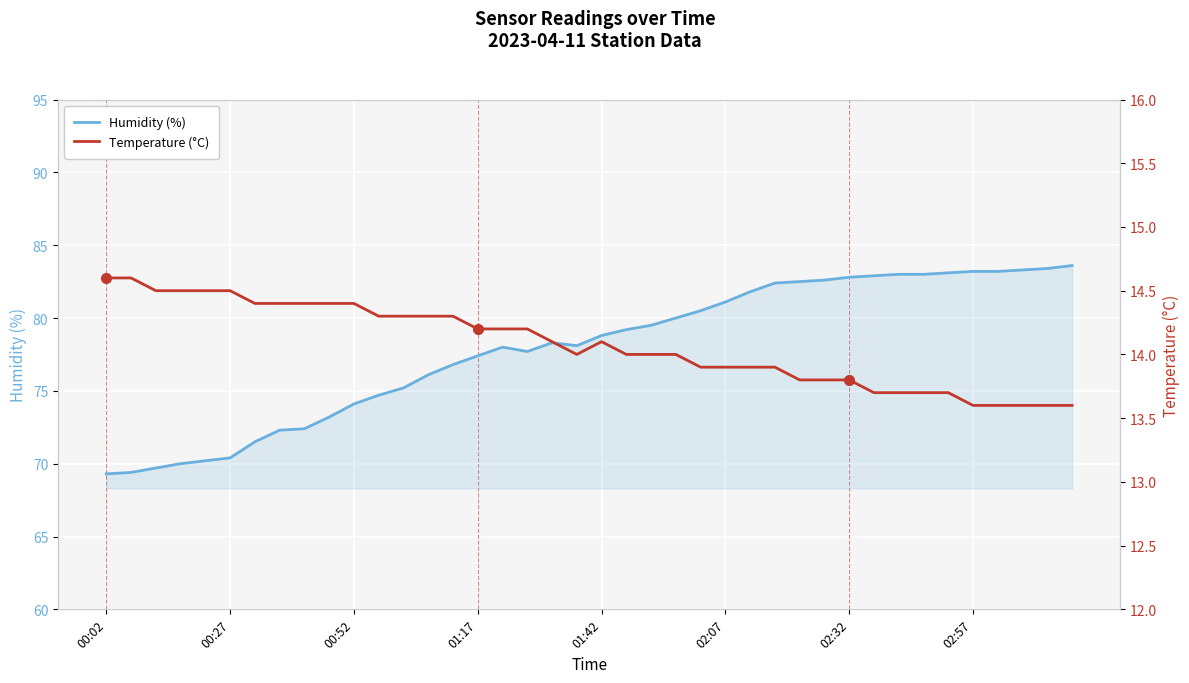

What is the difference between the maximum and minimum values in the Humidity (%) series?

14.3